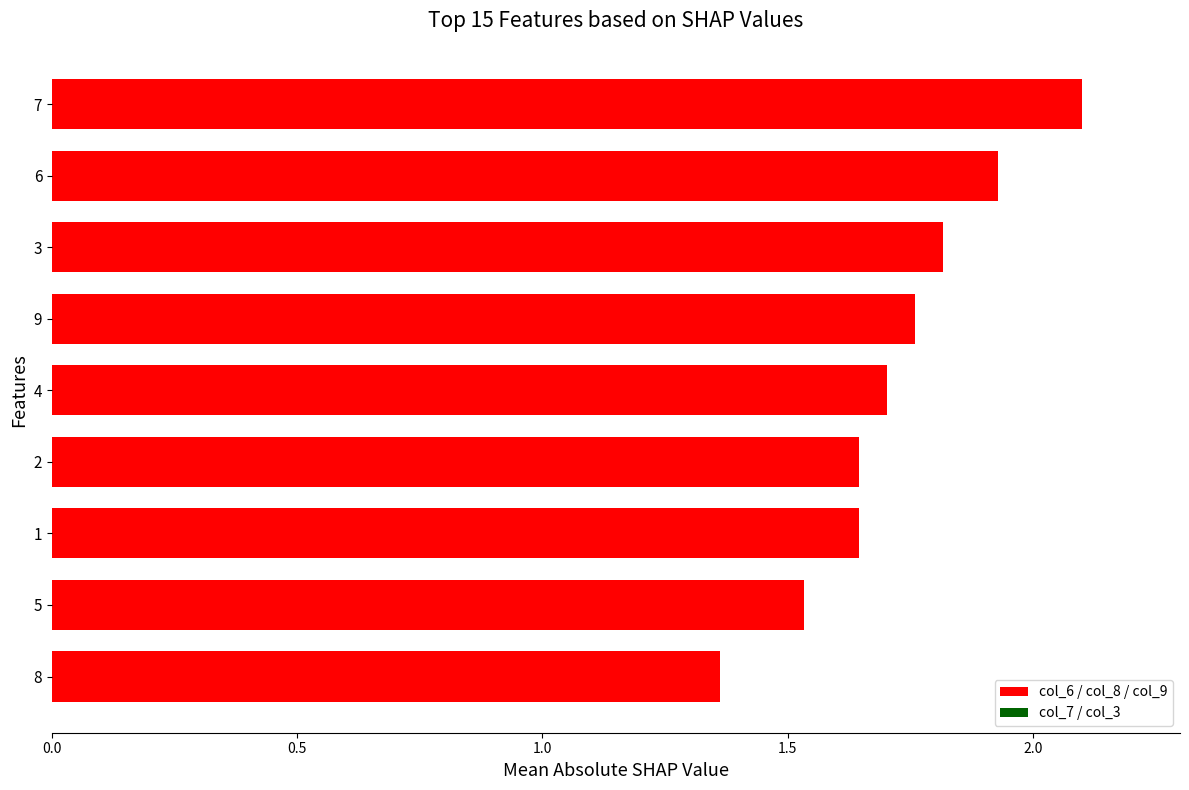

What is the label of the 5th bar from the top?

4